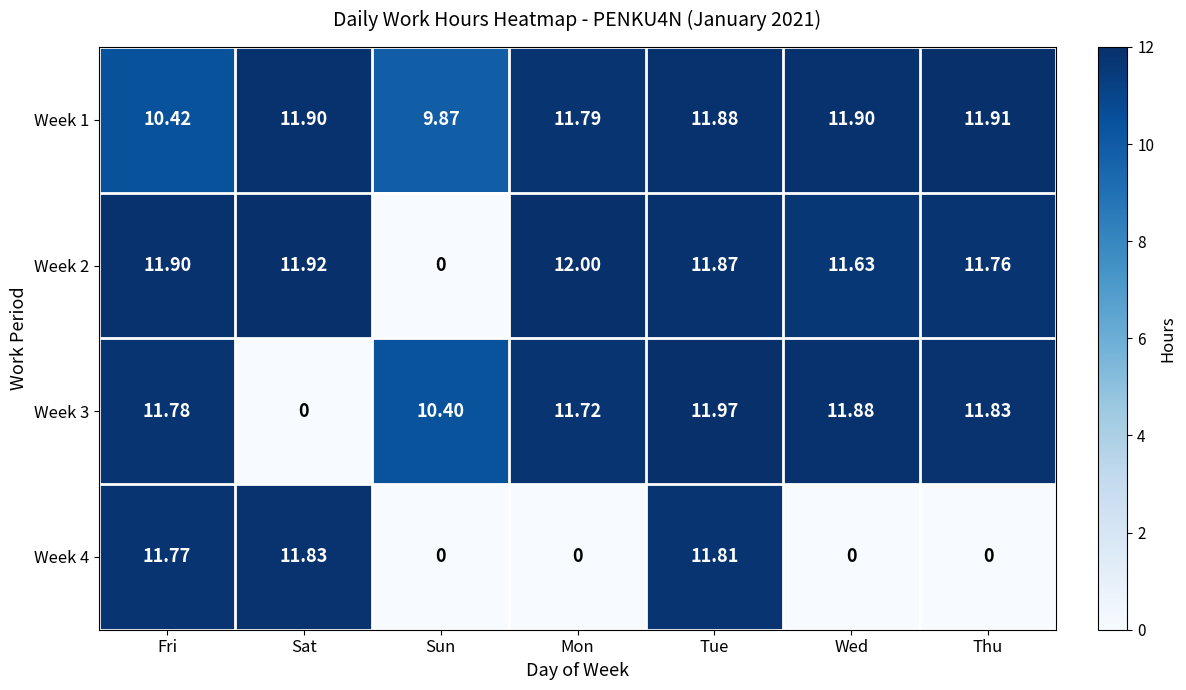

Is the value of Week 3 at Thu greater than the value of Week 1 at Thu?

No